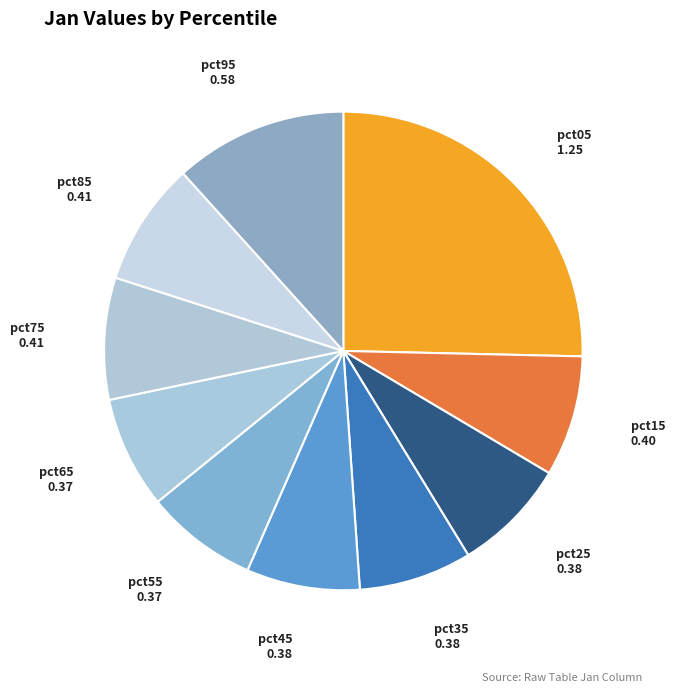

Do pct55 and pct25 together represent more than half of the pie?

No